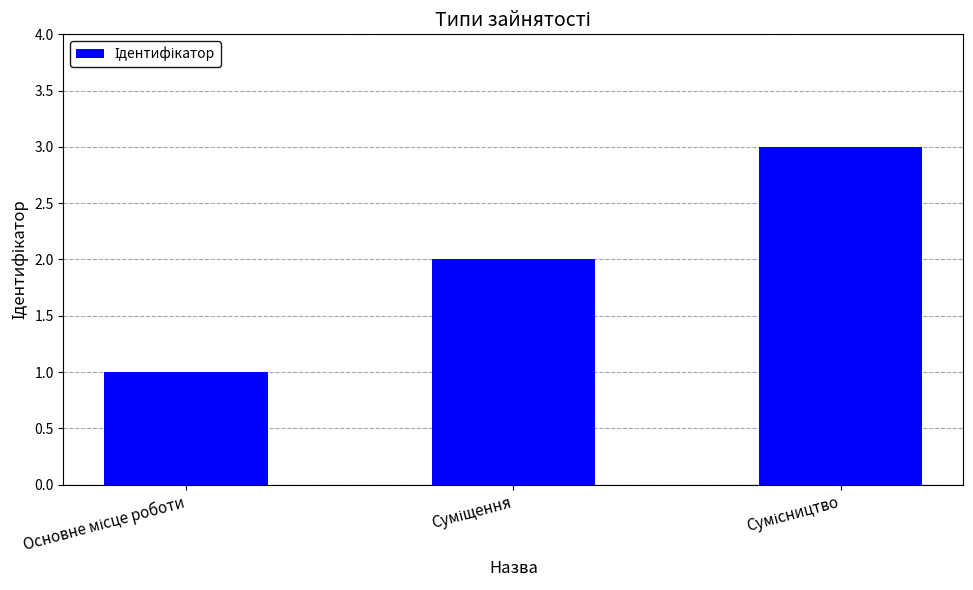

What is the sum of all values?

6